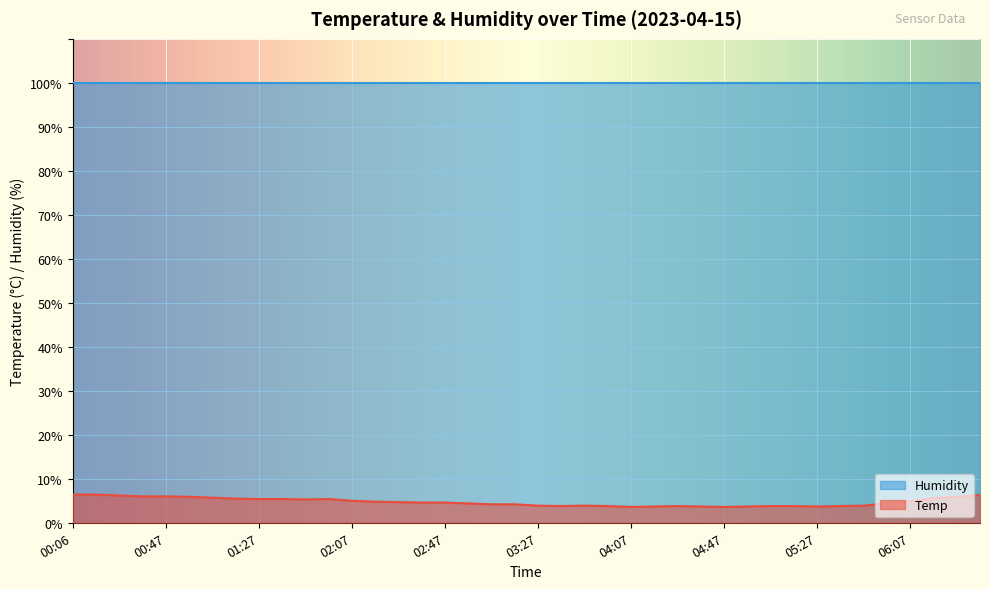

What position from the right is 02:57?

23